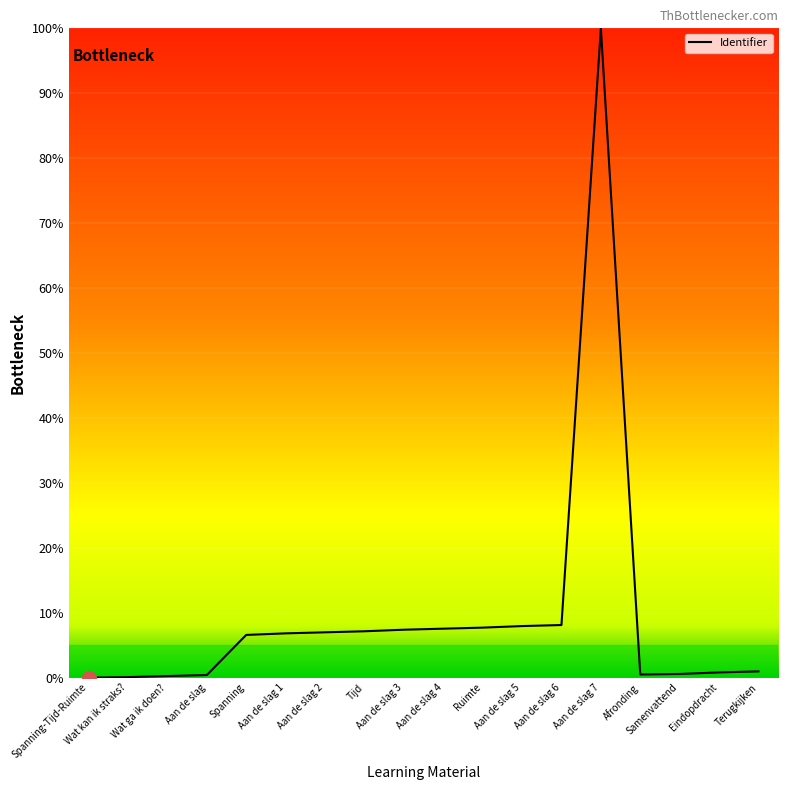

What is the greatest value displayed?

100.0